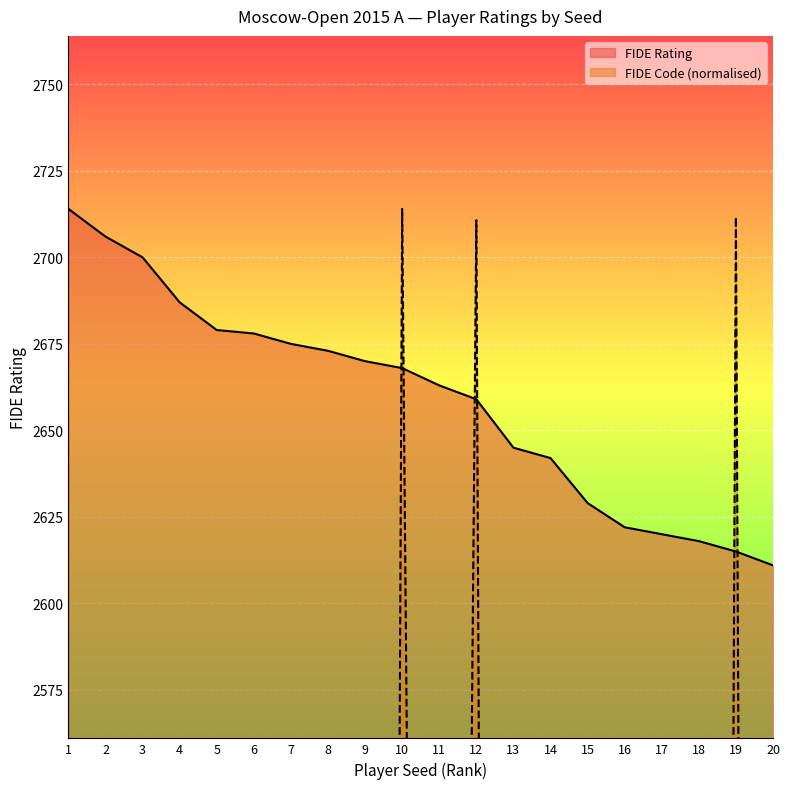

What is the value of the FIDE Code point at the 1st from the left?

468.8